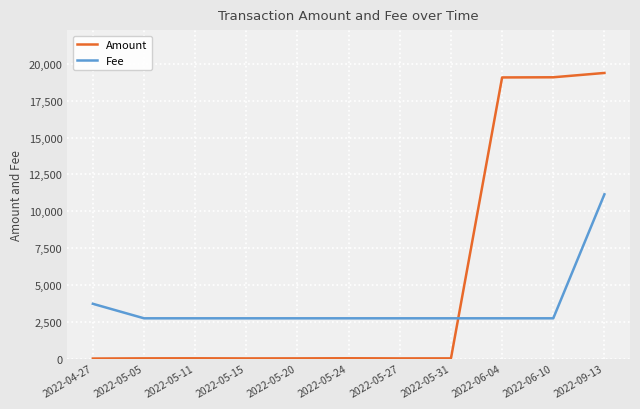

What is the label of the 11th point from the right?

2022-04-27